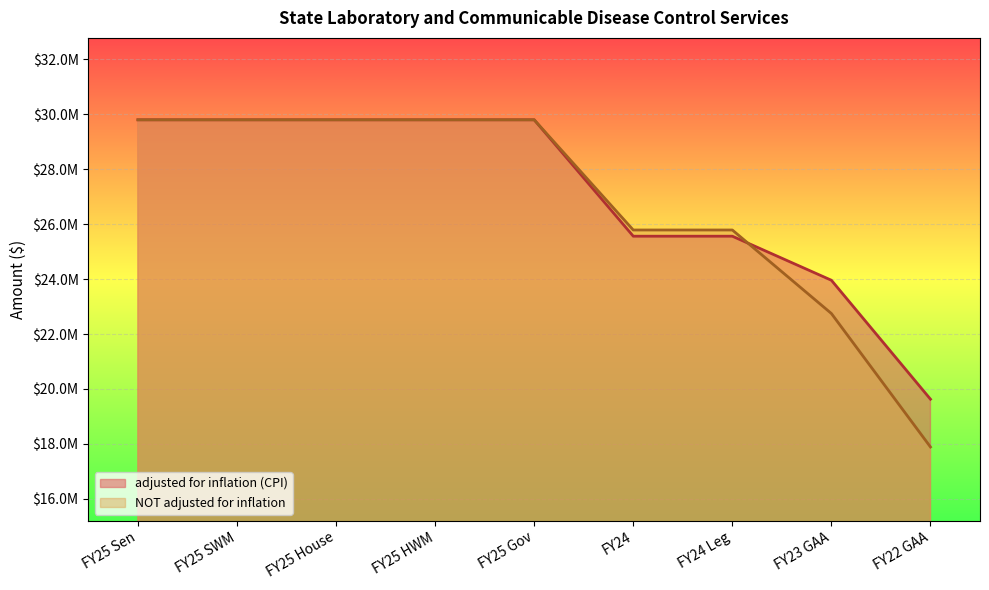

Which category has the lowest value across all series?

FY22 GAA